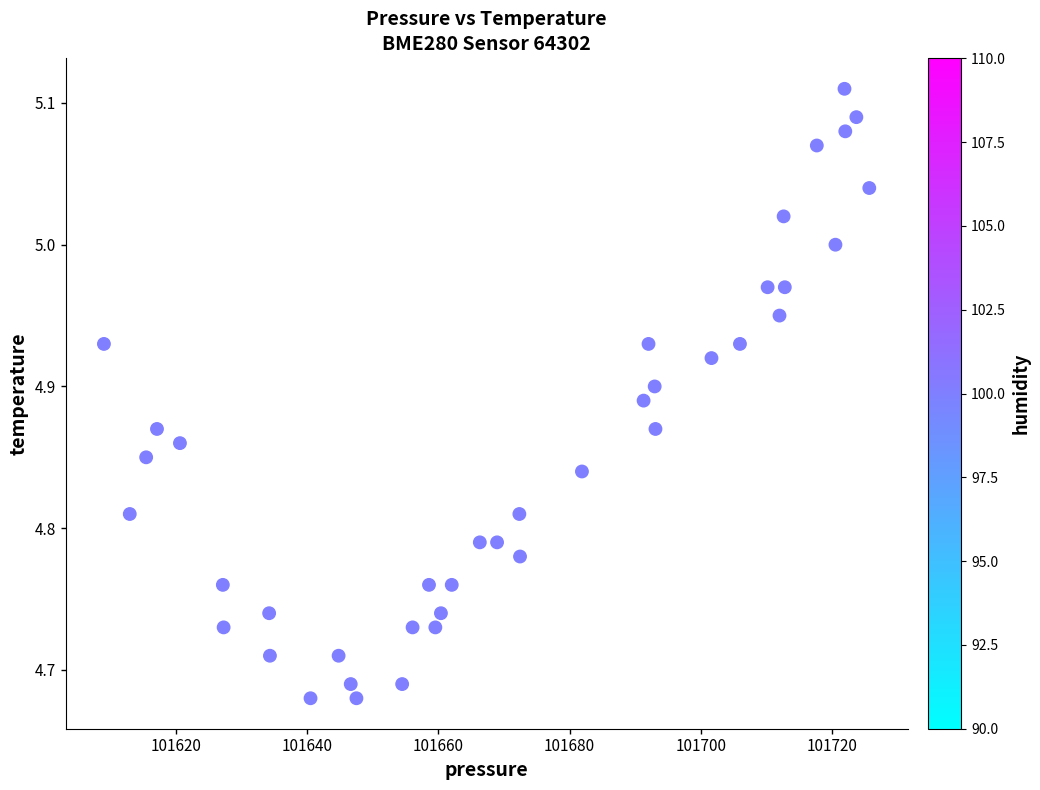

What is the range of X values (max minus min)?

116.7